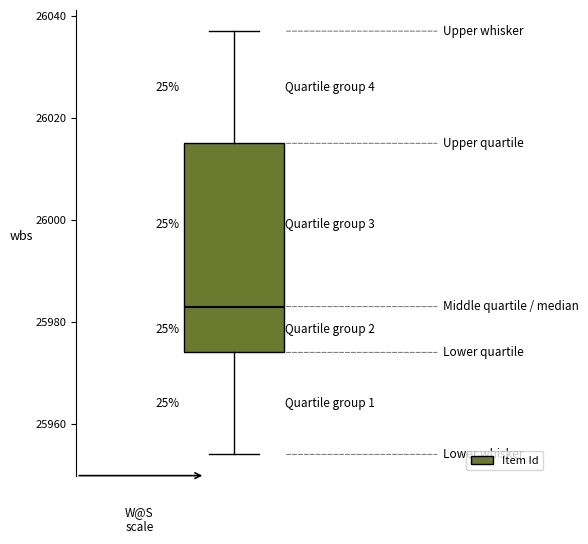

Where does the median line of the box sit on the y-axis? The values are not printed on the chart, so give them approximately, as read against the axis.

25984